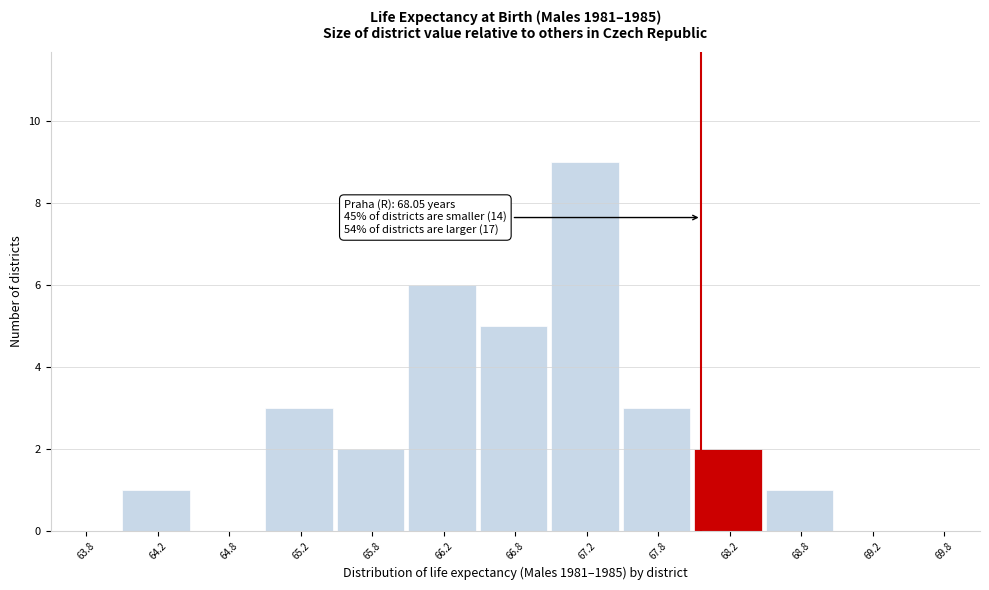

Which range on the x-axis has the tallest bar?

67.0 to 67.5